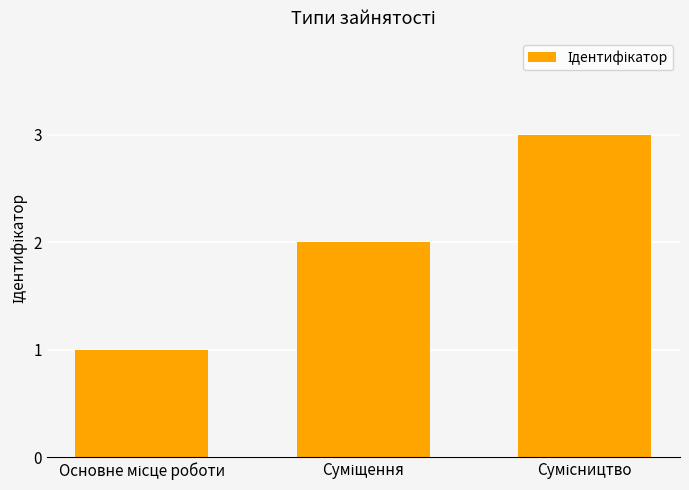

What is the greatest value displayed?

3